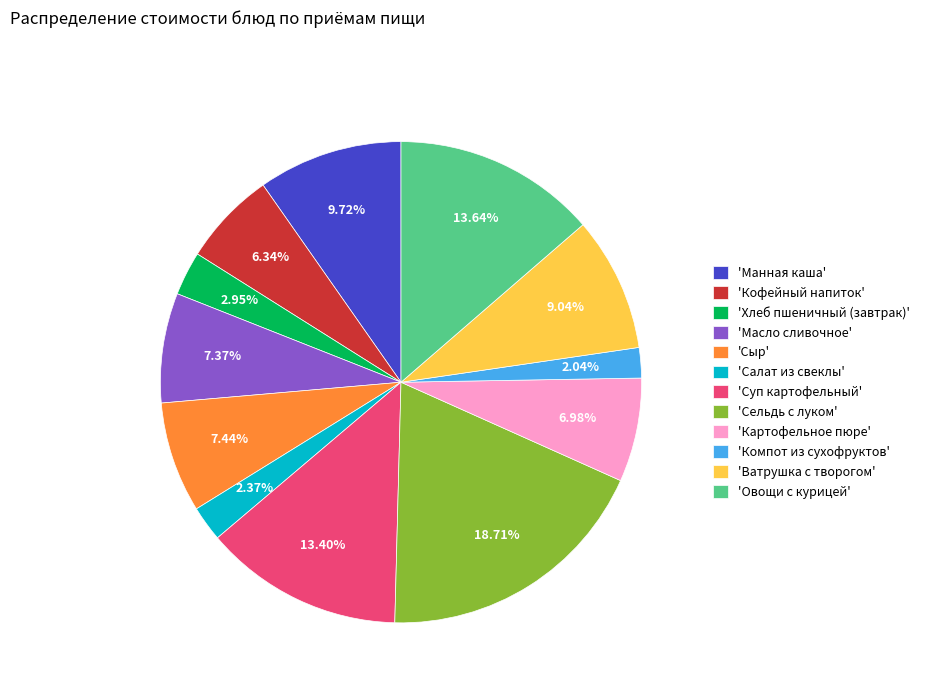

Between 'Сельдь с луком' and 'Манная каша', which is larger?

'Сельдь с луком'